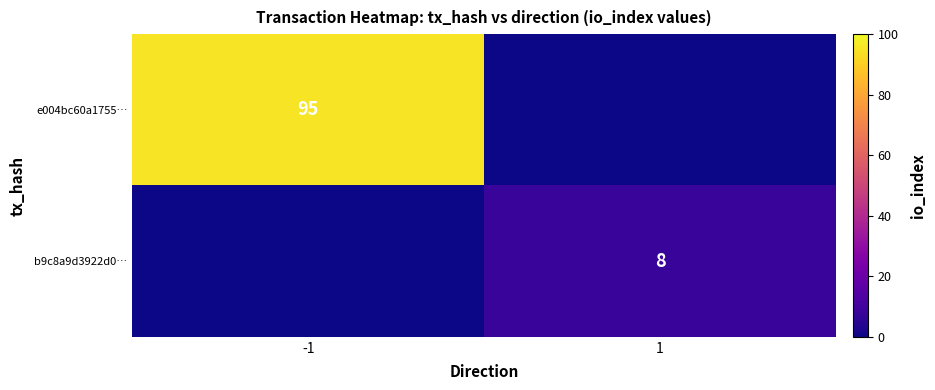

What is the total value across all series at -1?

95